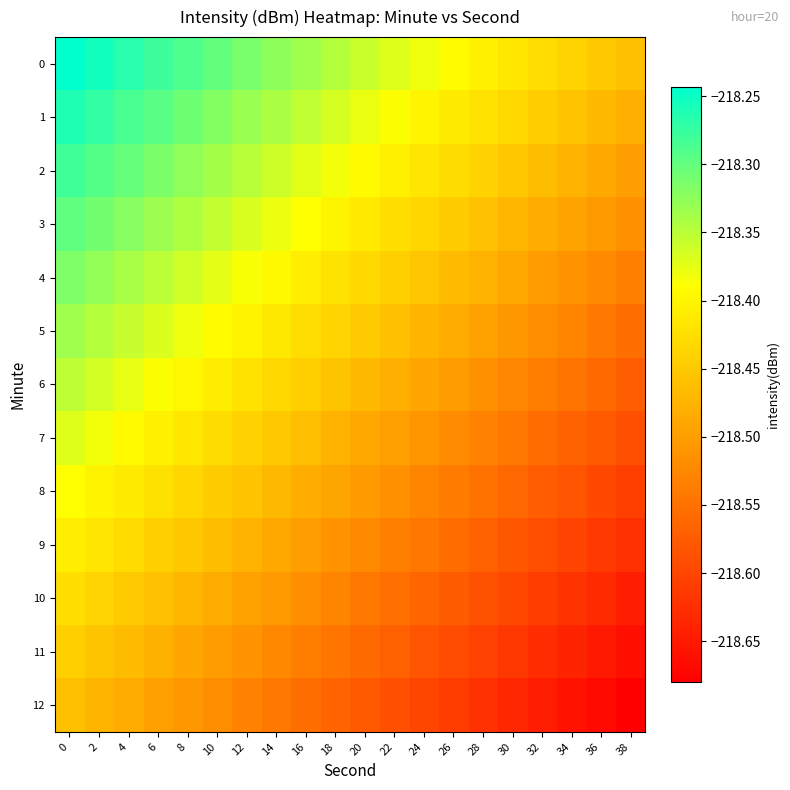

Between 12 and 26, which is larger?

12